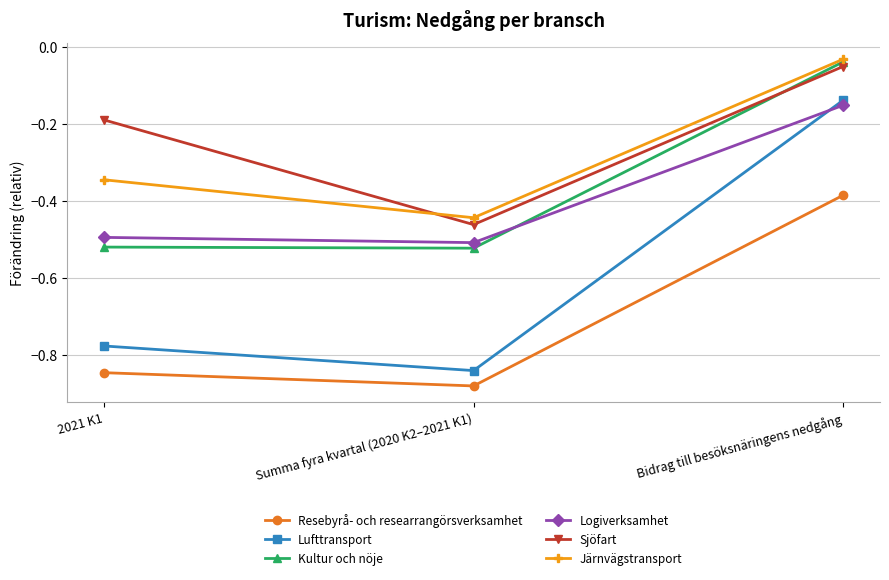

At which category is the sum across all series the highest?

Bidrag till besöksnäringens nedgång